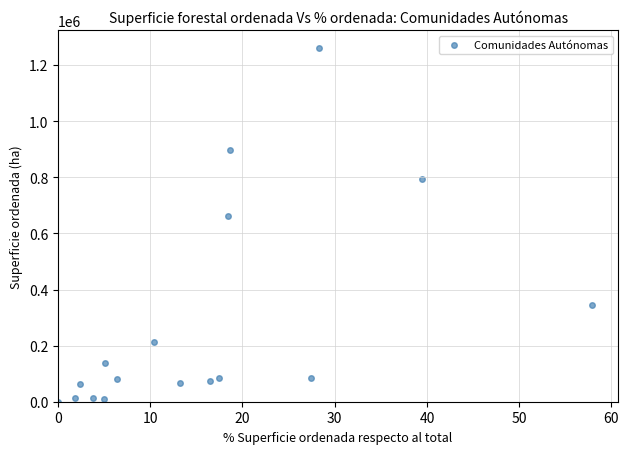

What Y value in the scatter plot is closest to 630938?

662664.0